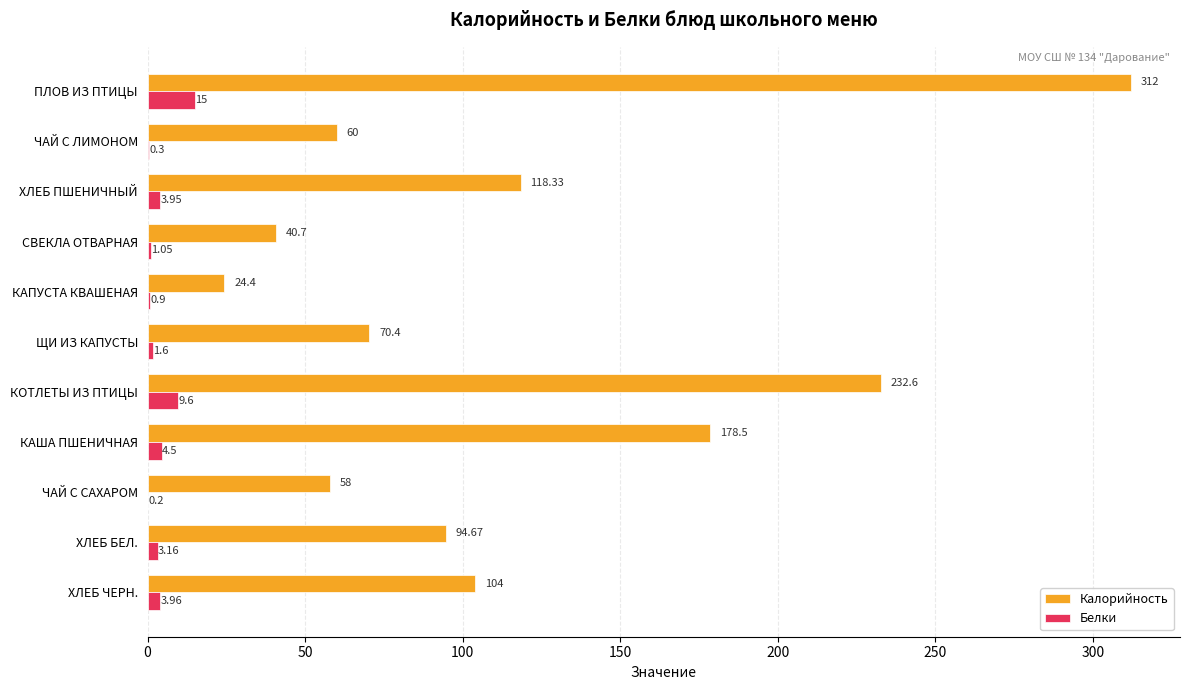

Where is Белки nearest to the value 7?

КАША ПШЕНИЧНАЯ